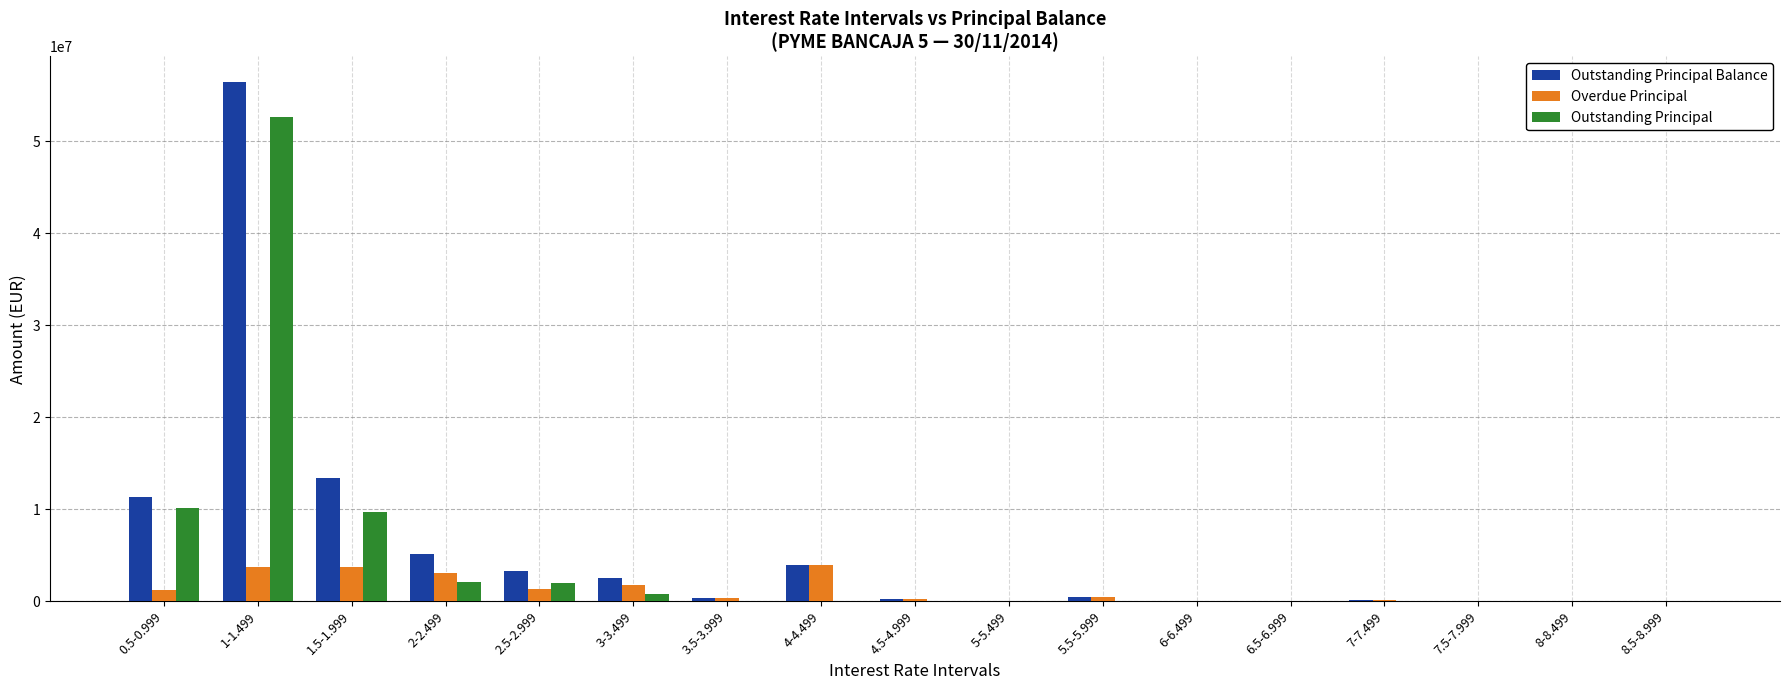

Count the number of data series in this chart.

3